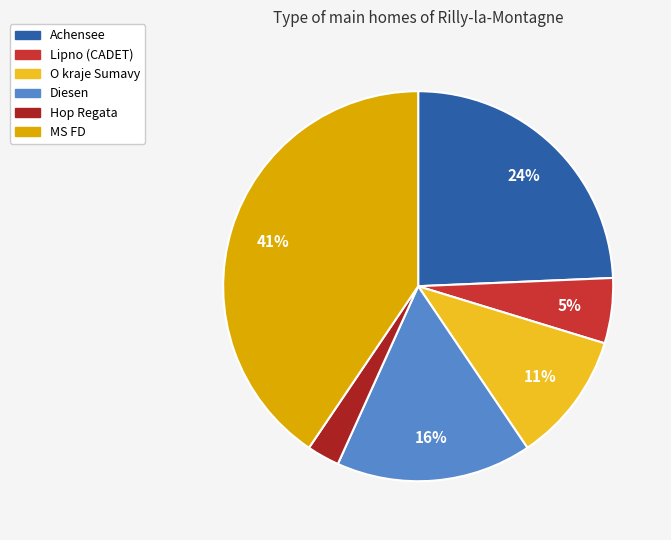

To the nearest percent, what is the average slice percentage?

17%